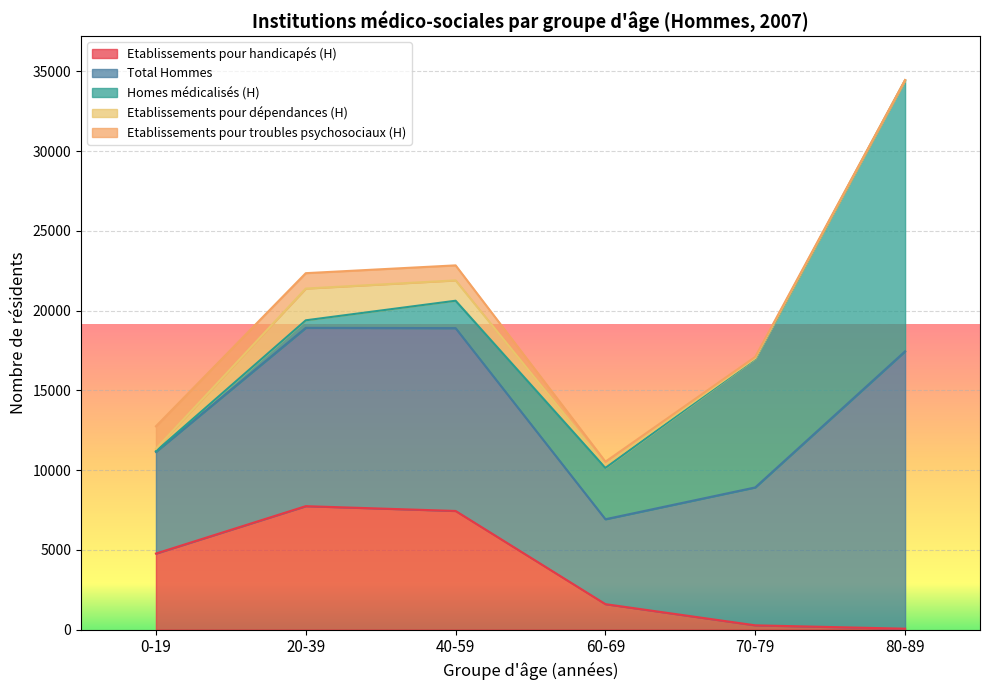

Reading left to right, transcribe all the data shown in this chart.

Etablissements pour handicapés (H): 4769	7740	7439	1597	269	58
Total Hommes: 6374	11179	11462	5323	8646	17388
Homes médicalisés (H): 44	472	1717	3217	8073	16991
Etablissements pour dépendances (H): 151	1991	1276	201	34	4
Etablissements pour troubles psychosociaux (H): 1410	964	941	190	75	15